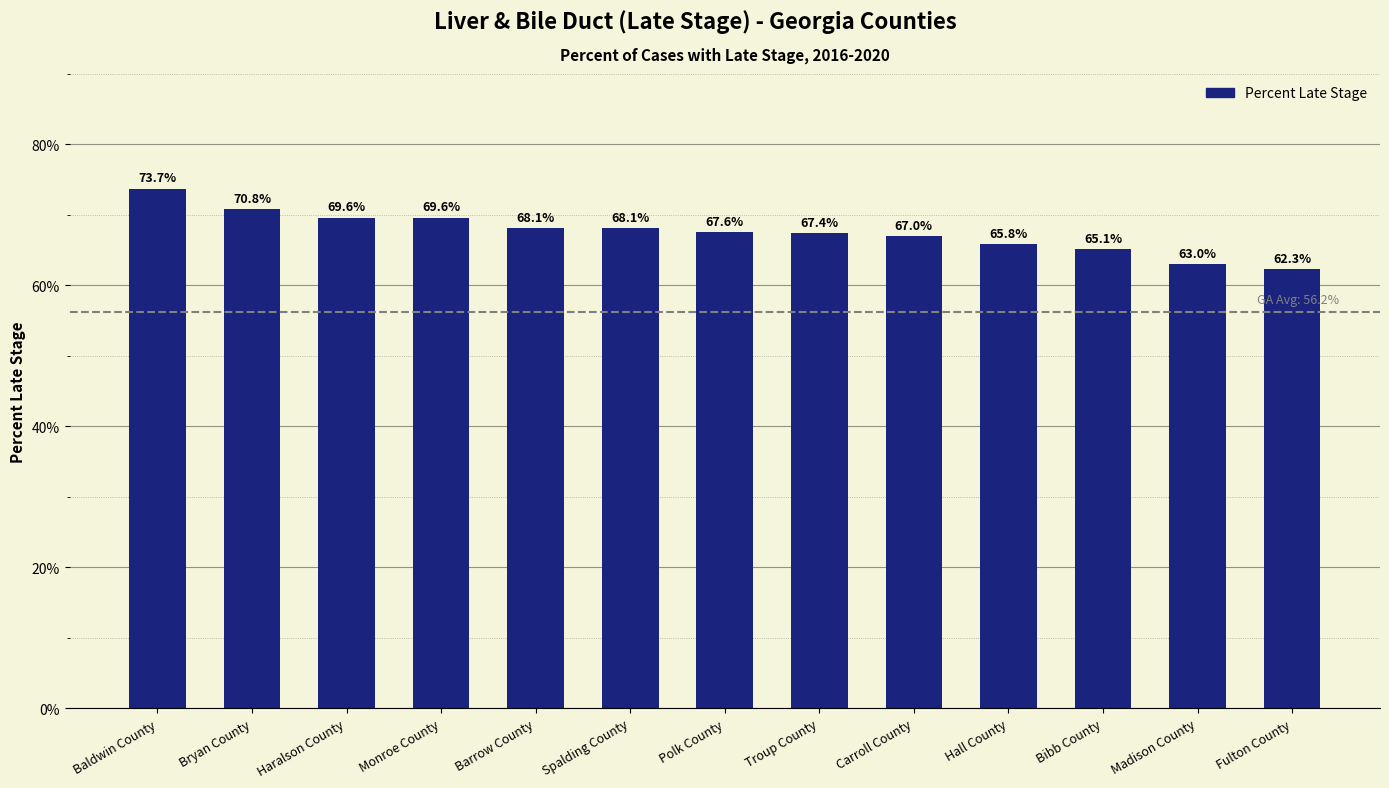

Are the bars grouped side by side (vs. stacked)?

No